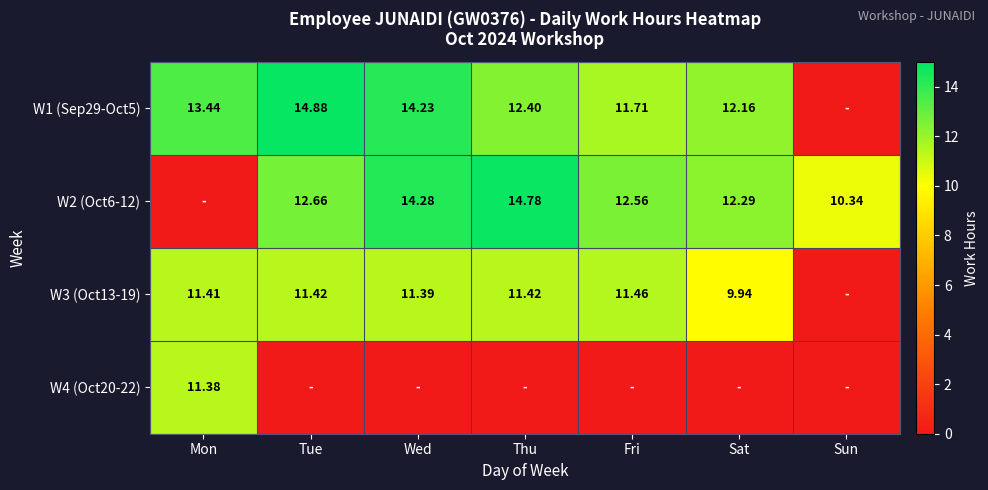

Rank the series by their maximum value, from highest to lowest.

W1 (Sep29-Oct5), W2 (Oct6-12), W3 (Oct13-19), W4 (Oct20-22)